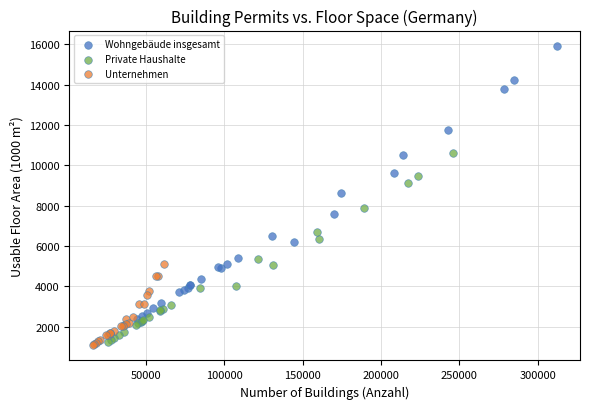

Which series has the largest Y range (max minus min)?

Wohngebäude insgesamt